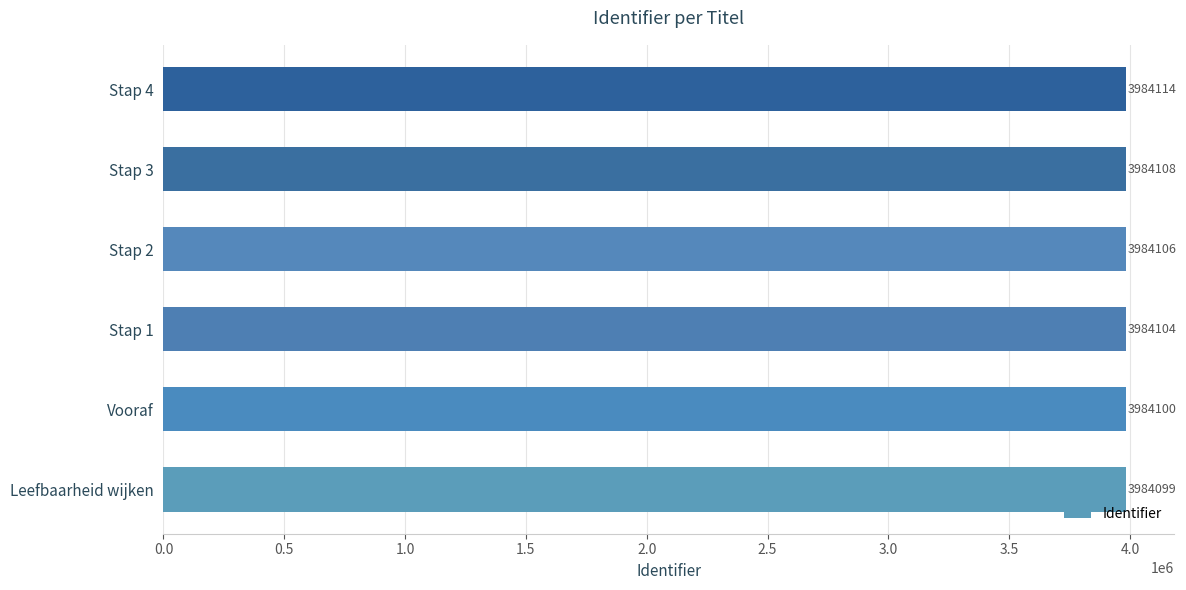

List the labels in order of value, largest first.

Stap 4, Stap 3, Stap 2, Stap 1, Vooraf, Leefbaarheid wijken